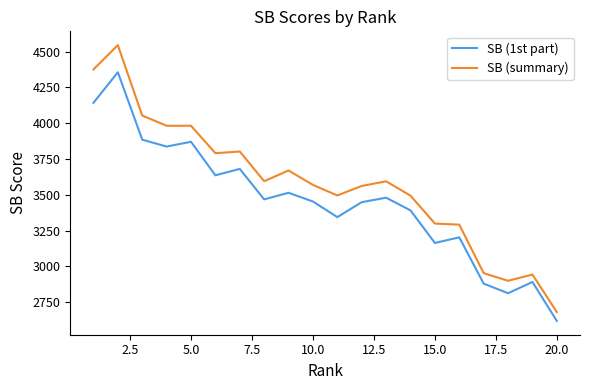

Which series has the largest total across all categories?

SB (summary)